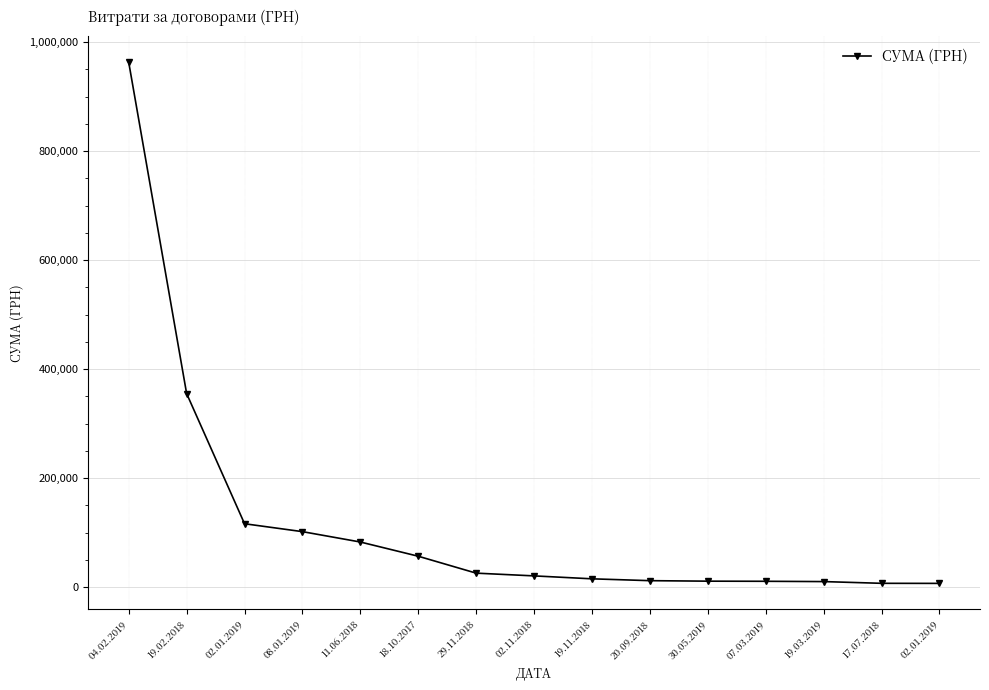

Rank the categories by value from lowest to highest.

02.01.2019, 17.07.2018, 19.03.2019, 07.03.2019, 30.05.2019, 20.09.2018, 19.11.2018, 02.11.2018, 29.11.2018, 18.10.2017, 11.06.2018, 08.01.2019, 02.01.2019, 19.02.2018, 04.02.2019